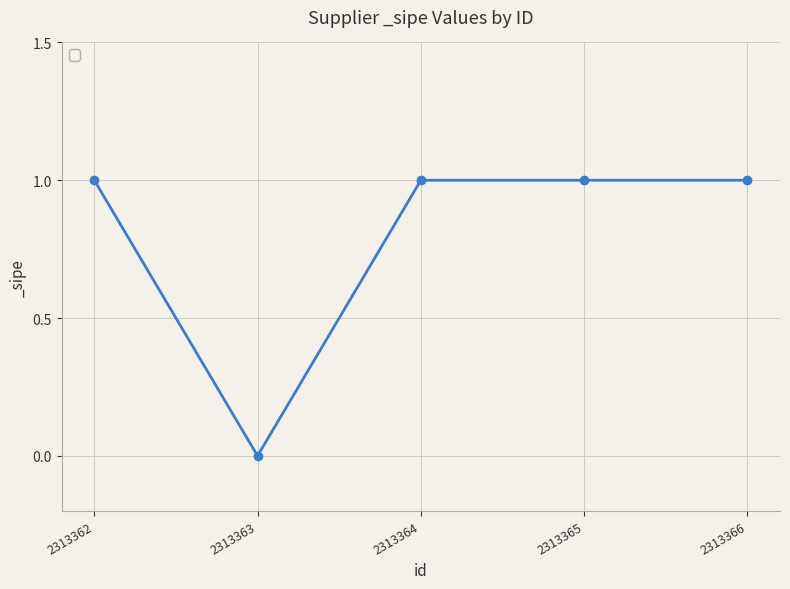

How many data points does each series have?

5